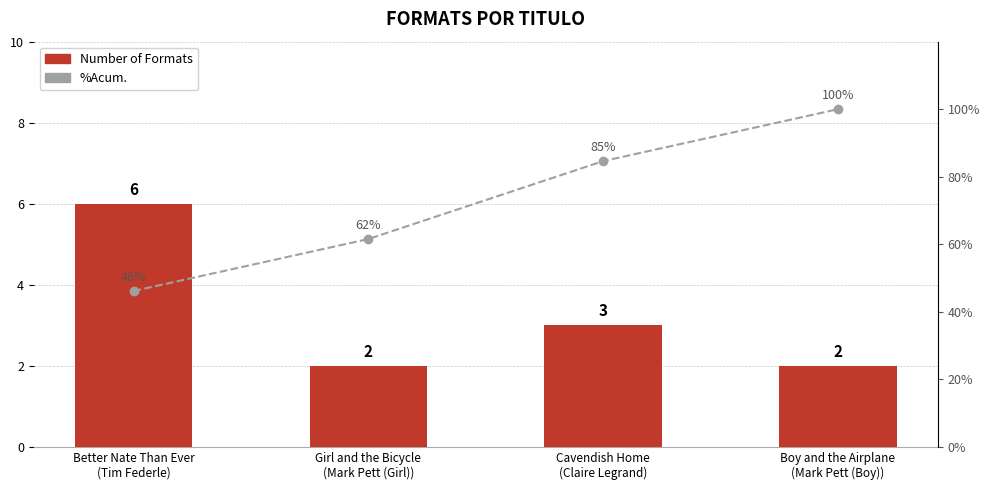

What is the label of the 2nd bar from the right?

Cavendish Home
(Claire Legrand)